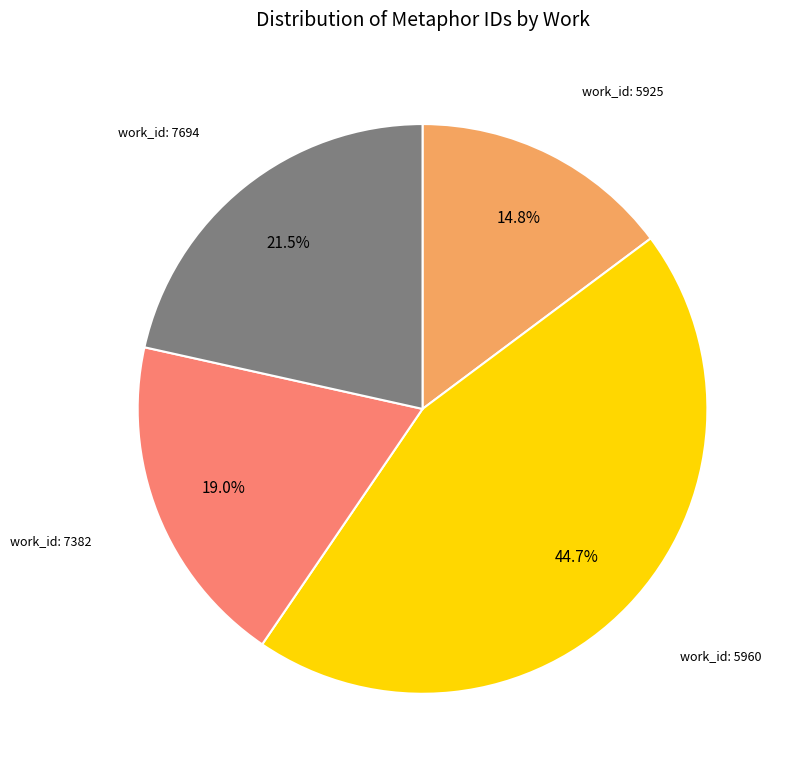

How many segments does this pie chart have?

4